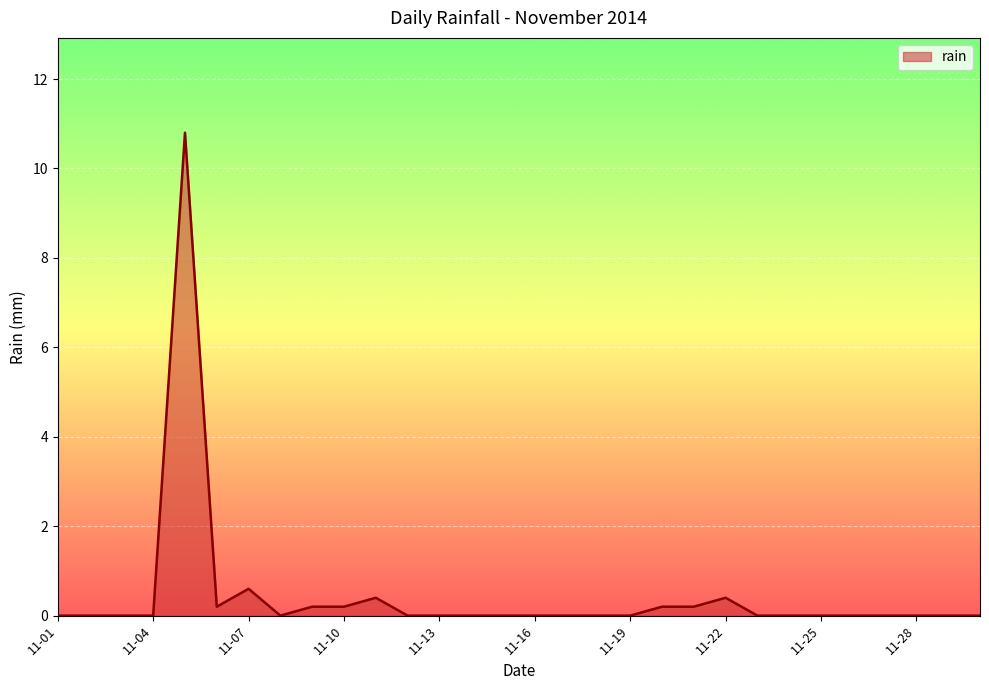

What is the difference between the maximum and minimum values?

10.8